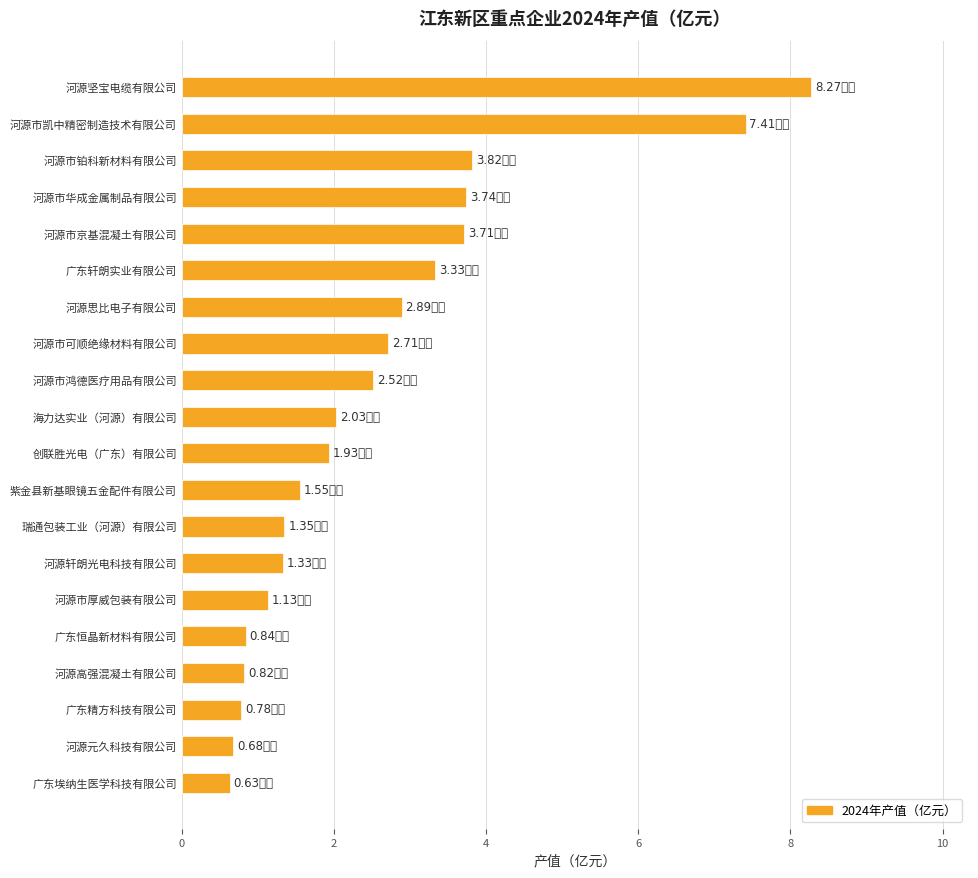

What is the sum of the values at 海力达实业（河源）有限公司 and 广东轩朗实业有限公司?

5.4